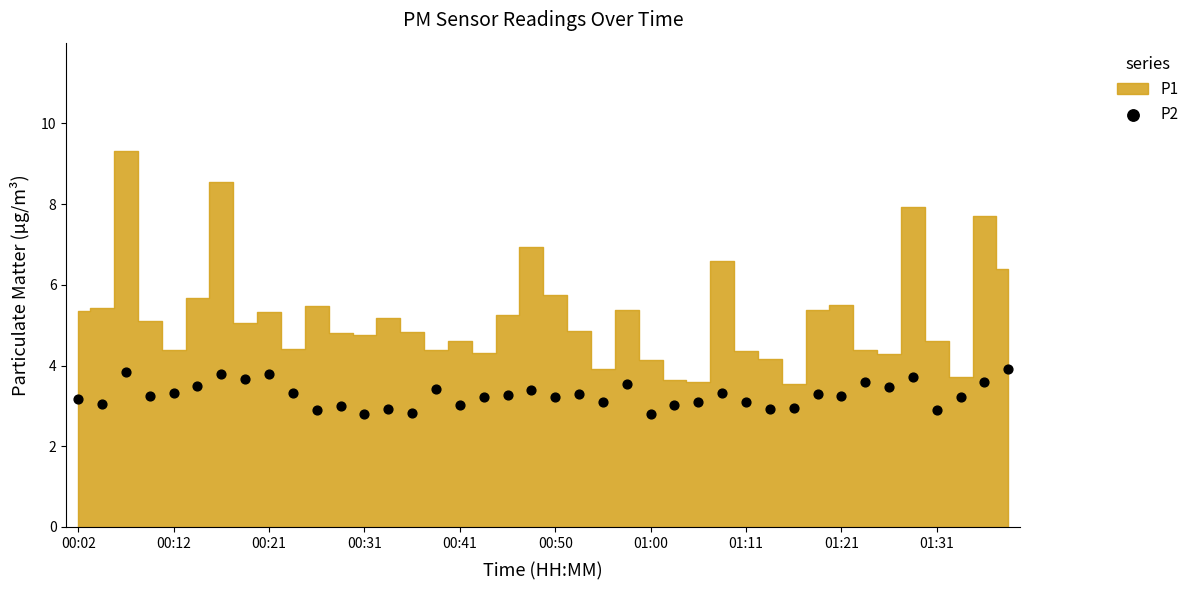

What is the range of Y values (max minus min)?

1.1